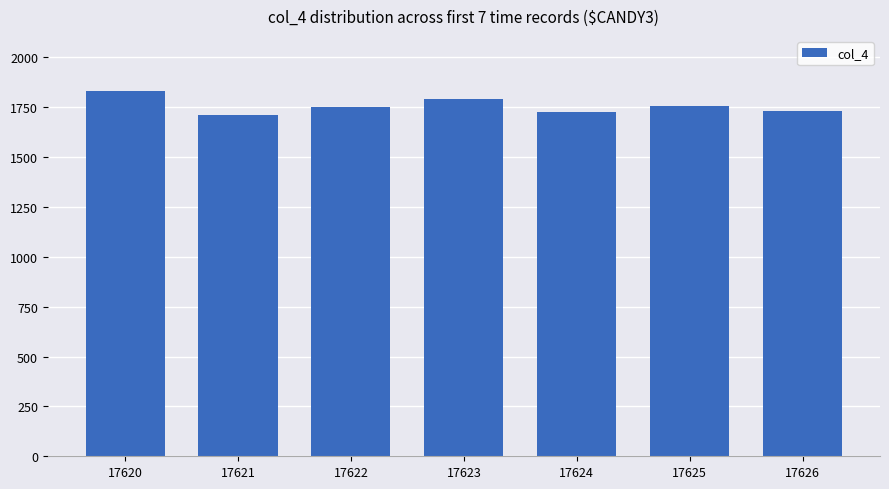

What is the change in value from 17625 to 17626?

-22